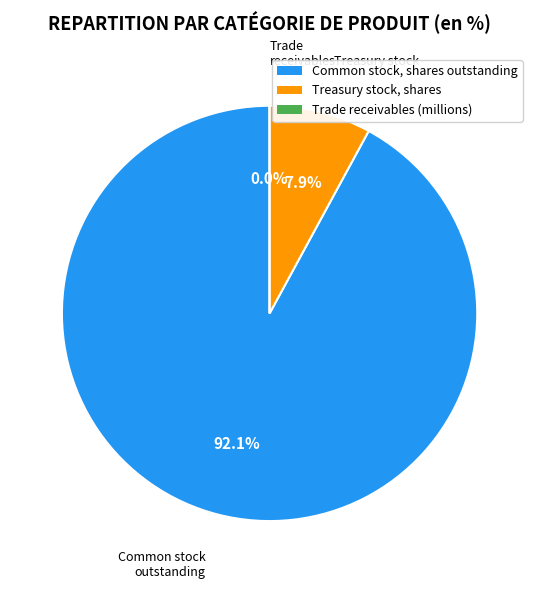

Does Common stock, shares outstanding represent more than half of the total?

Yes